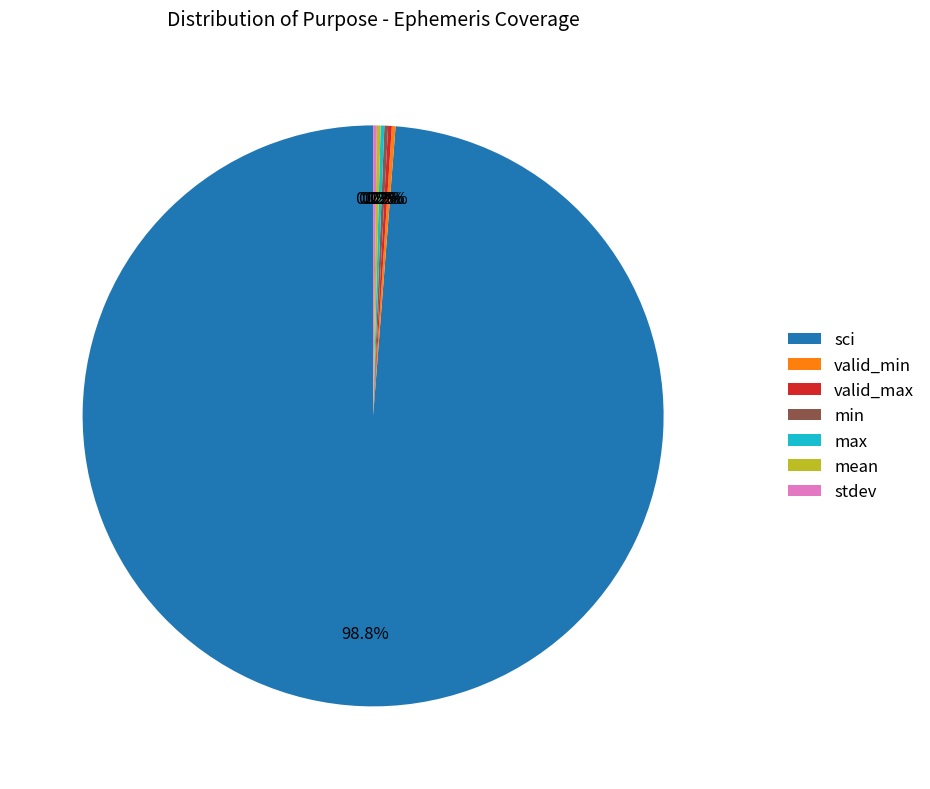

What is the largest slice in the pie chart?

sci